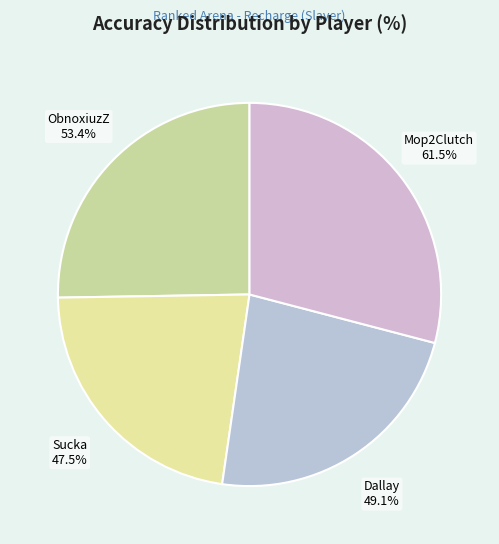

The Sucka slice represents 22% of the pie. True or false?

True